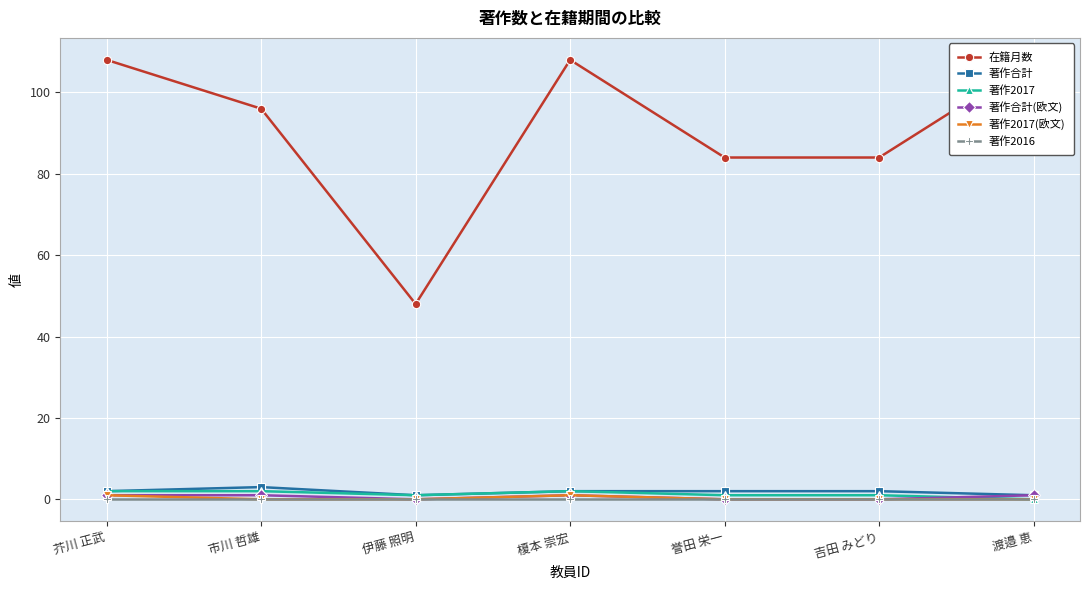

How many distinct data groups are displayed?

6